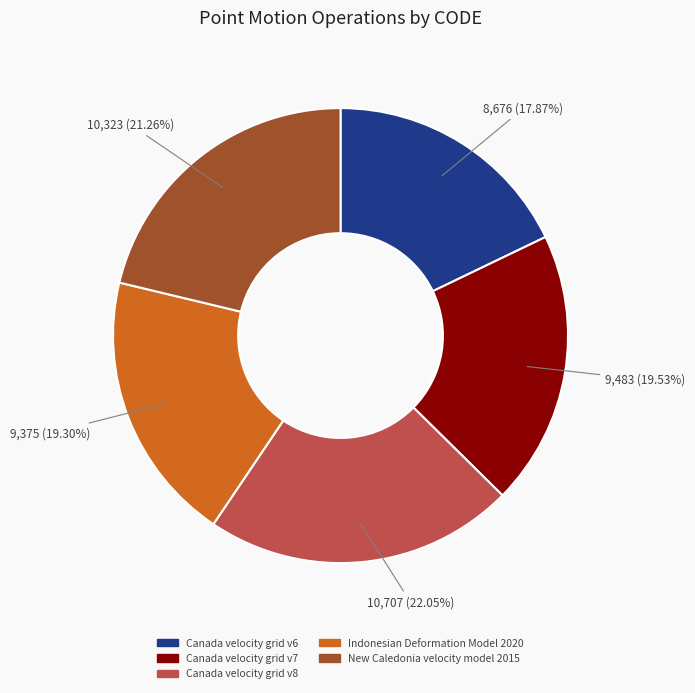

How many segments does this pie chart have?

5